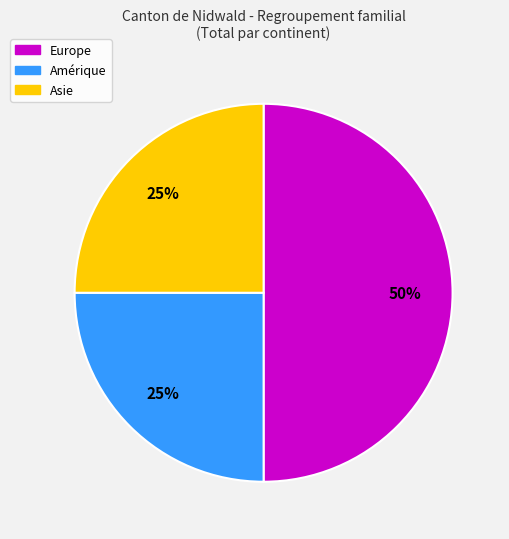

True or false: Asie accounts for 25% of the total.

True